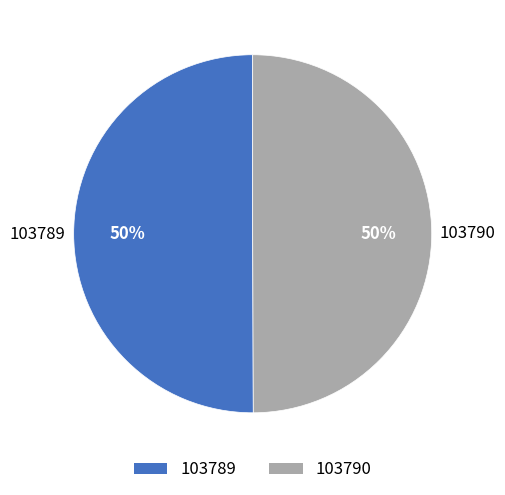

To the nearest percent, what is the combined percentage of 103790 and 103789?

100%